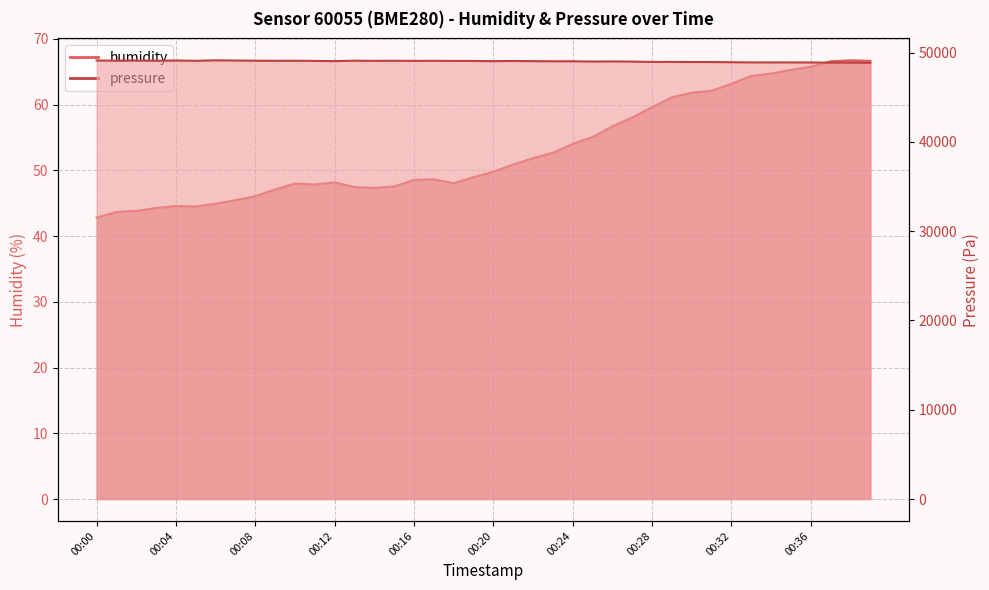

How many lines are shown in the chart?

2